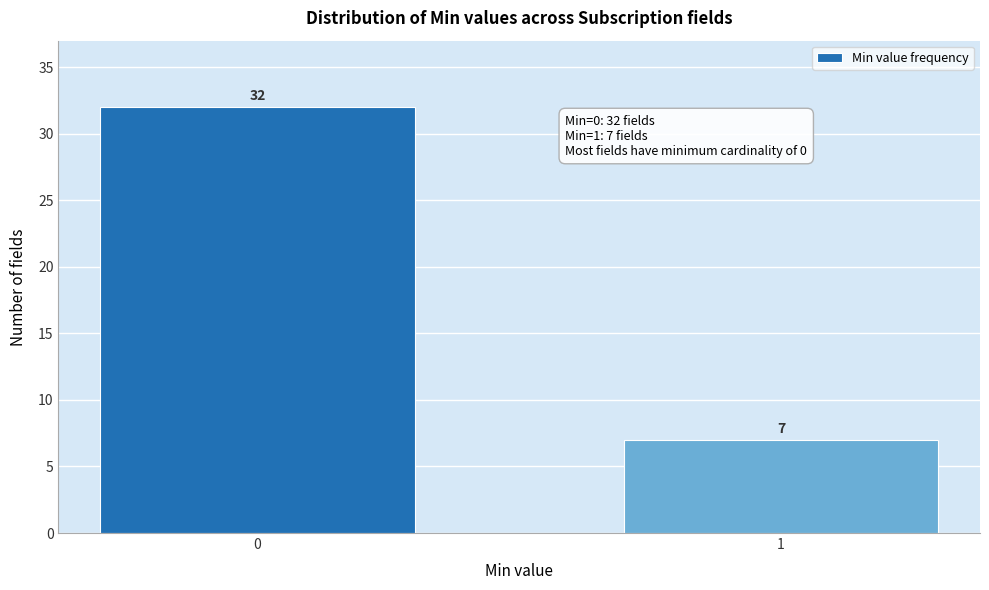

Reading left to right, extract all data points from this chart.

32	7